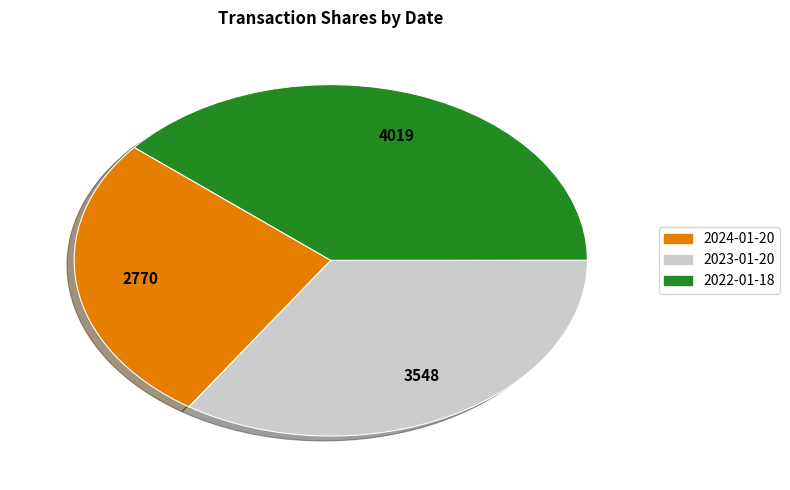

Which has a higher value, 2022-01-18 or 2023-01-20?

2022-01-18